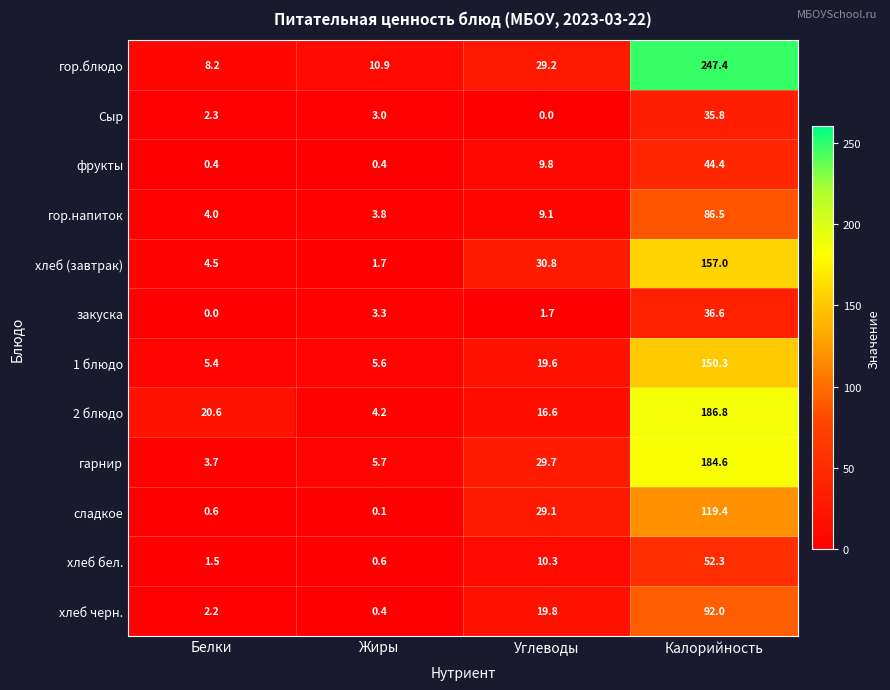

How many series are shown in this chart?

12